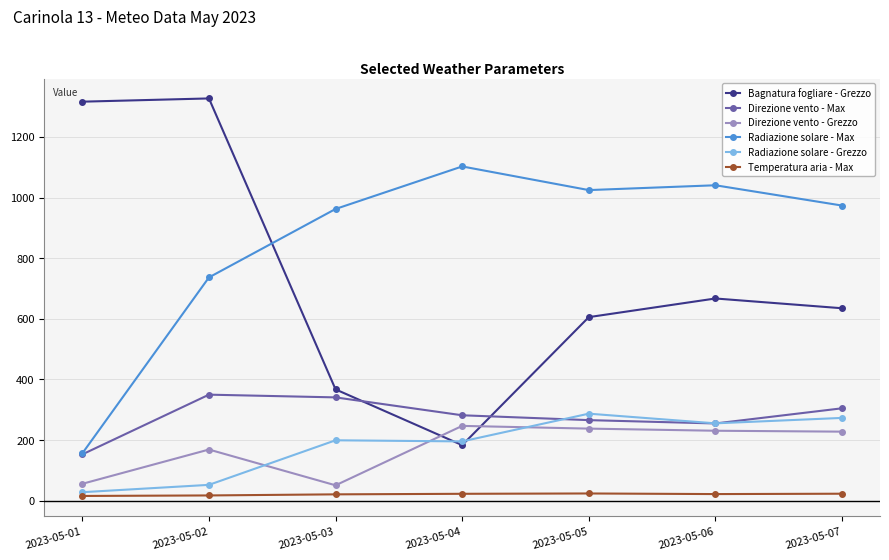

What is the average value of the Temperatura aria - Max series?

21.0